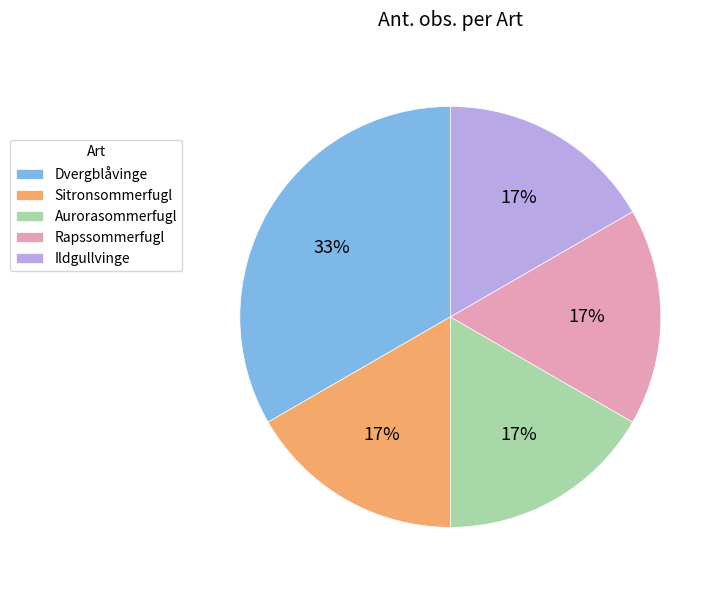

To the nearest percent, what is the average slice percentage?

20%